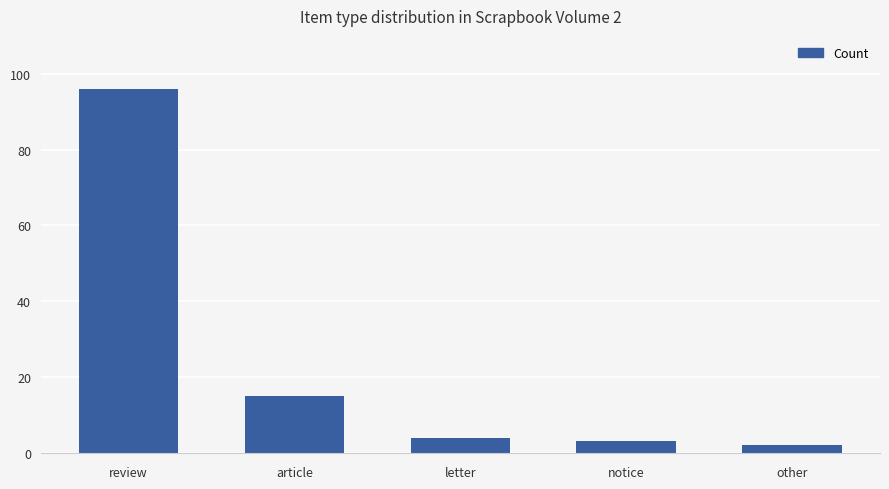

What is the sum of all values?

120